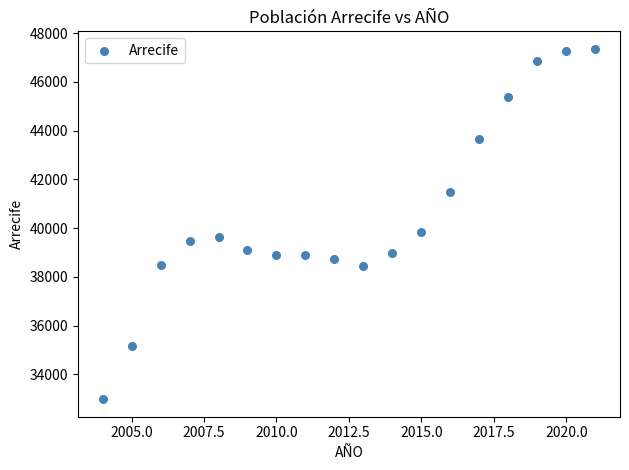

What Y value in the scatter plot is closest to 40164?

39855